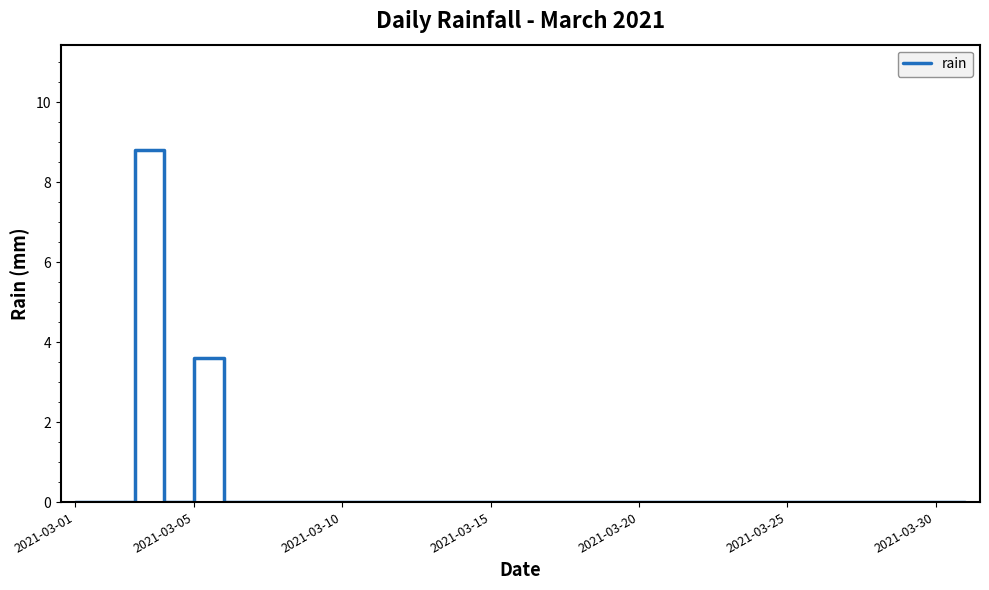

True or false: the data shows -3.6 at 2021-03-01.

False